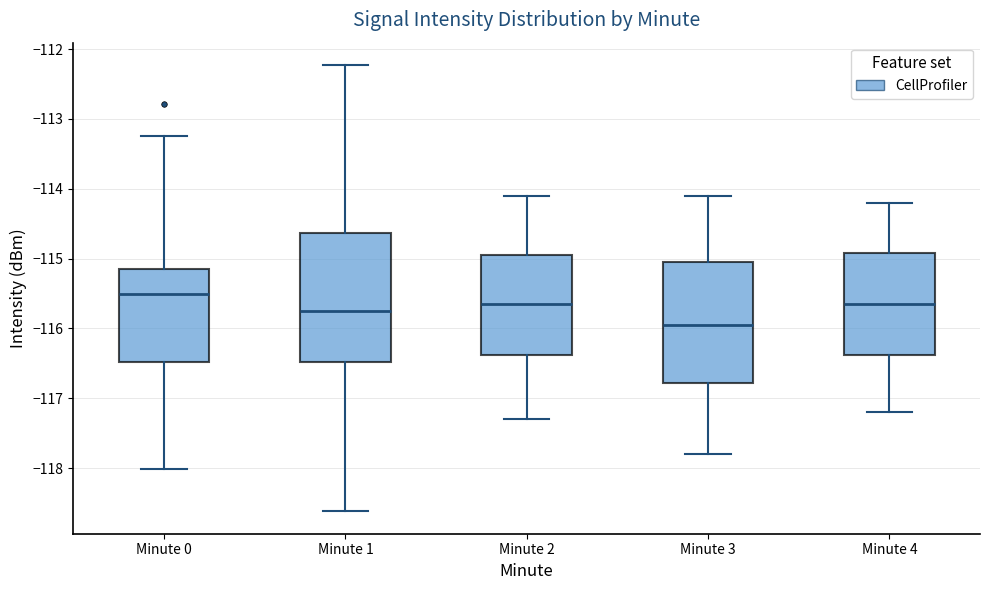

Reading left to right, read every box against the y-axis: the position of its median line, the range the box covers, and the ends of its whiskers. The values are not printed on the chart, so give them approximately, as read against the axis.

Minute 0: median -115.5, box -116.5 to -115.2, whiskers -118.0 to -113.2
Minute 1: median -115.7, box -116.5 to -114.6, whiskers -118.6 to -112.2
Minute 2: median -115.6, box -116.4 to -114.9, whiskers -117.3 to -114.1
Minute 3: median -115.9, box -116.8 to -115.0, whiskers -117.8 to -114.1
Minute 4: median -115.6, box -116.4 to -114.9, whiskers -117.2 to -114.2